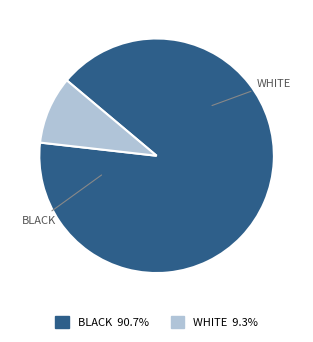

Does any single category account for the majority?

Yes